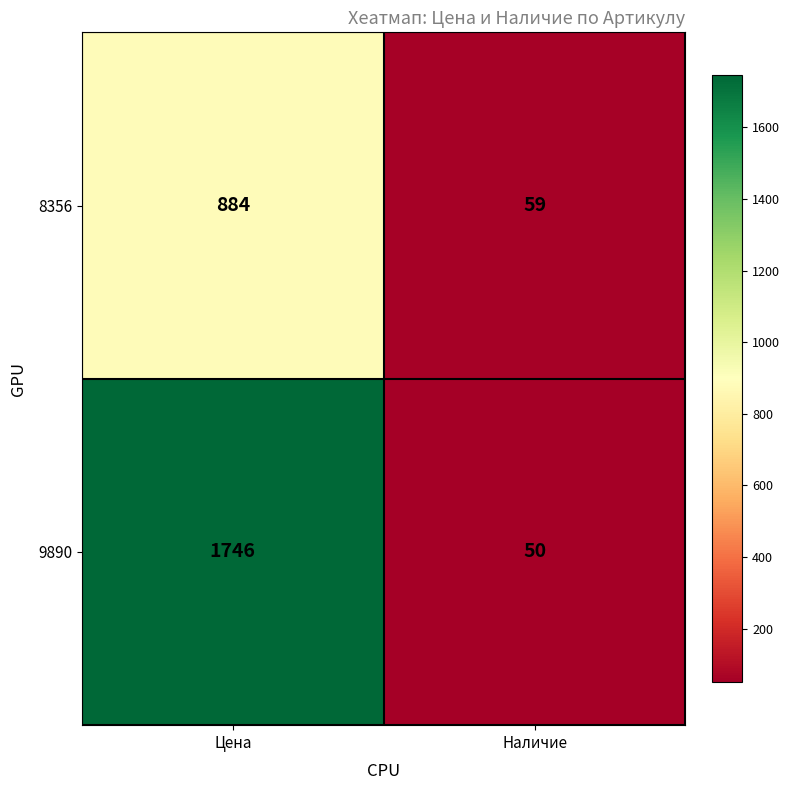

Reading left to right, transcribe all the data shown in this chart.

8356: 884	59
9890: 1746	50